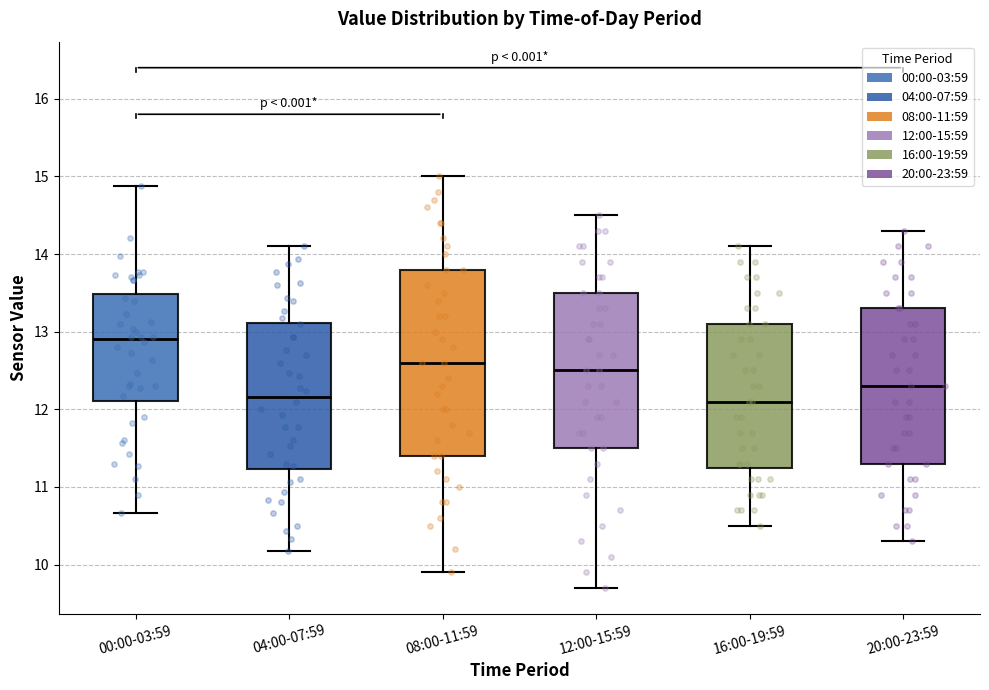

Reading left to right, transcribe this box plot: for each box, give where its median line is, the range the box spans, and where its two whiskers end, as read against the y-axis. The values are not printed on the chart, so give them approximately, as read against the axis.

00:00-03:59: median 12.9, box 12.1 to 13.5, whiskers 10.7 to 14.9
04:00-07:59: median 12.2, box 11.2 to 13.1, whiskers 10.2 to 14.1
08:00-11:59: median 12.6, box 11.4 to 13.8, whiskers 9.9 to 15.0
12:00-15:59: median 12.5, box 11.5 to 13.5, whiskers 9.7 to 14.5
16:00-19:59: median 12.1, box 11.3 to 13.1, whiskers 10.5 to 14.1
20:00-23:59: median 12.3, box 11.3 to 13.3, whiskers 10.3 to 14.3